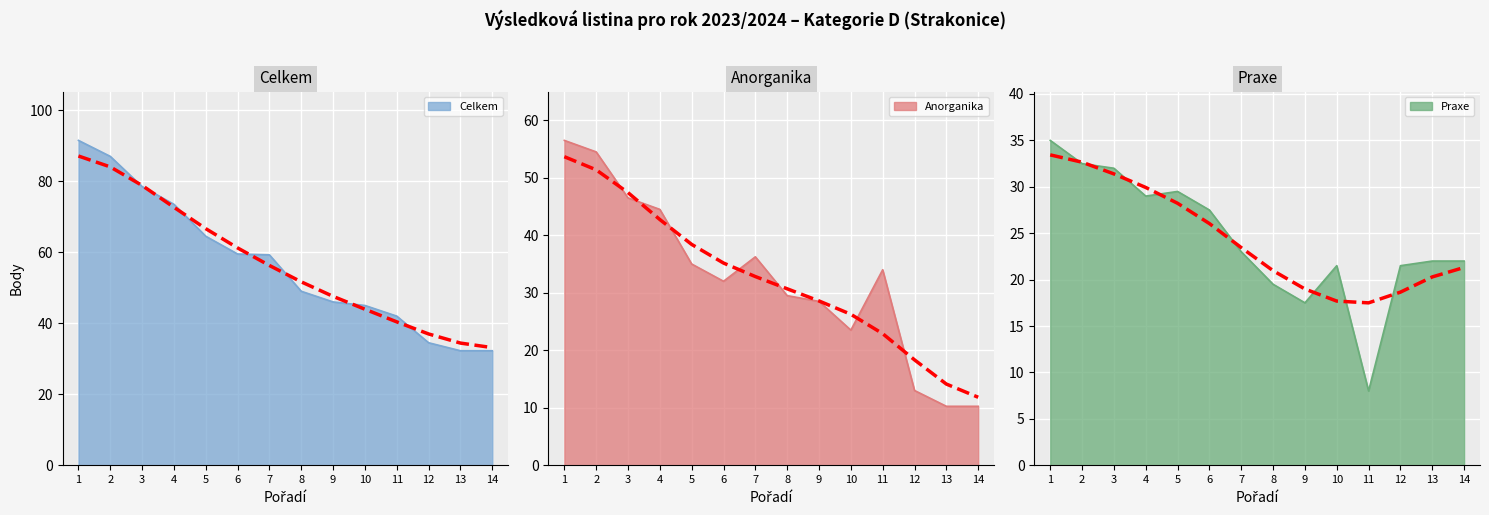

Reading right to left, transcribe all the data shown in this chart.

Anorganika: 14=10.2	13=10.2	12=13.0	11=34.0	10=23.5	9=28.5	8=29.5	7=36.2	6=32.0	5=35.0	4=44.5	3=46.5	2=54.5	1=56.5
Praxe: 14=22.0	13=22.0	12=21.5	11=8.0	10=21.5	9=17.5	8=19.5	7=23.0	6=27.5	5=29.5	4=29.0	3=32.0	2=32.5	1=35.0
Celkem: 14=32.2	13=32.2	12=34.5	11=42.0	10=45.0	9=46.0	8=49.0	7=59.2	6=59.5	5=64.5	4=73.5	3=78.5	2=87.0	1=91.5